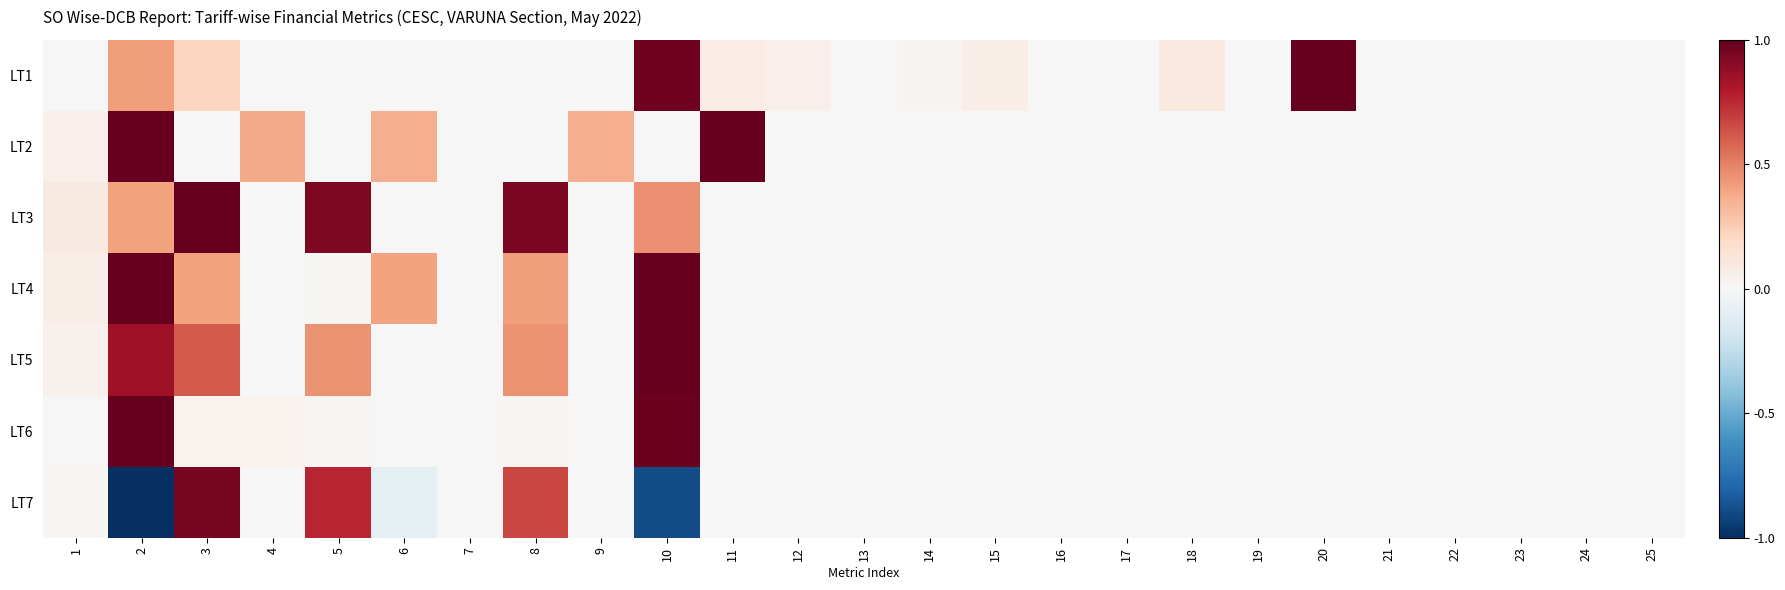

At how many categories does at least one series exceed 0?

24